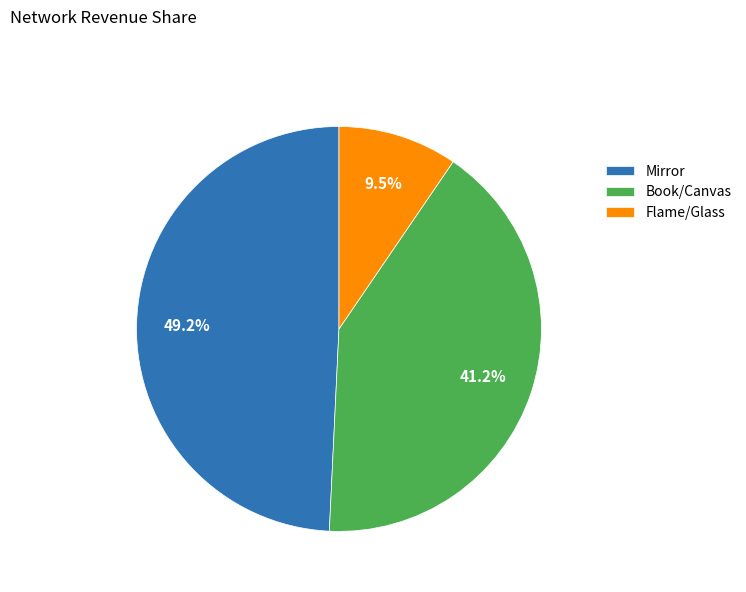

Approximately how many times larger is the value at Book/Canvas compared to Flame/Glass?

4.3